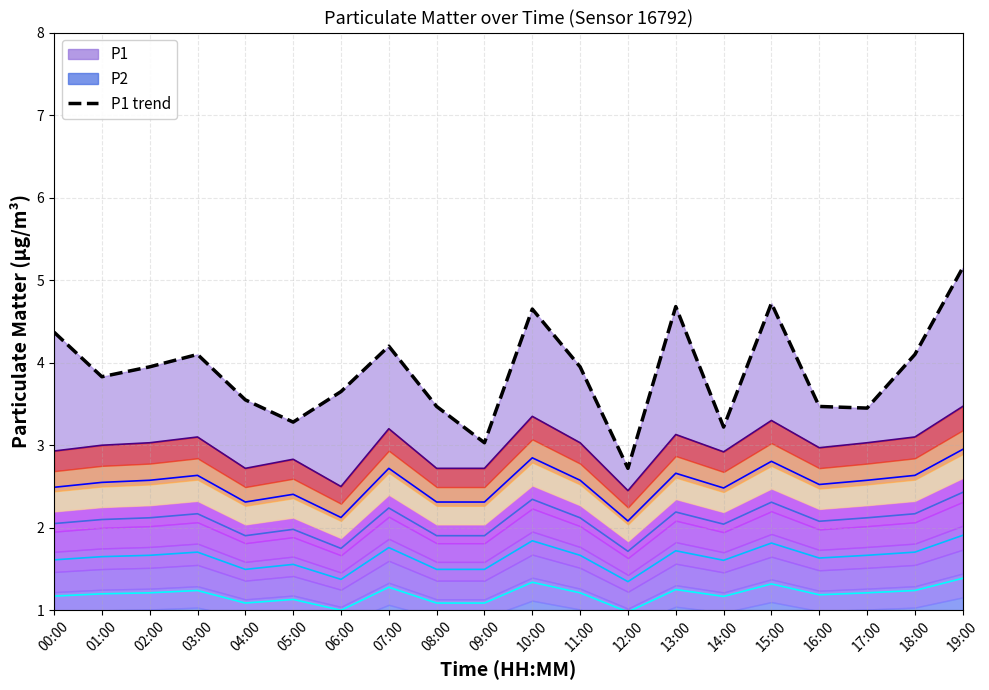

The value of P1 (sensor 16792) at 15:00 is 7.5. True or false?

False